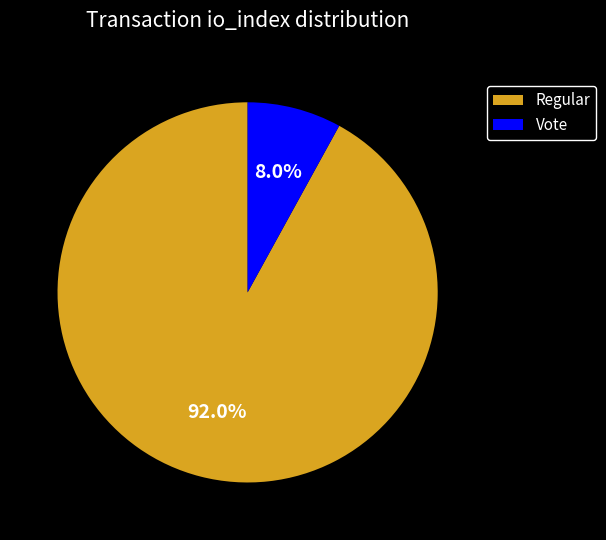

To the nearest percent, what percentage of the pie is Regular?

92%